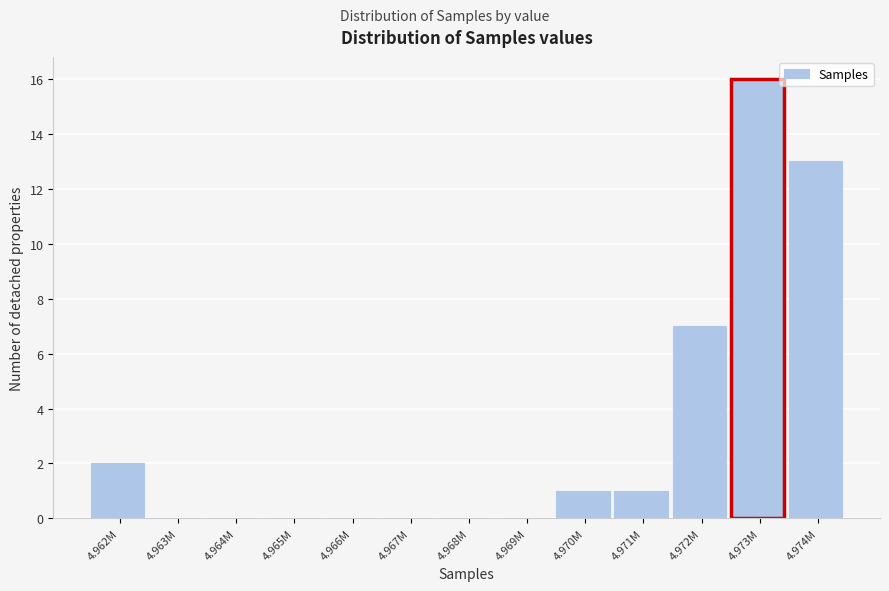

Reading left to right, transcribe all the data shown in this chart.

4.962M=2	4.963M=0	4.964M=0	4.965M=0	4.966M=0	4.967M=0	4.968M=0	4.969M=0	4.970M=1	4.971M=1	4.972M=7	4.973M=16	4.974M=13